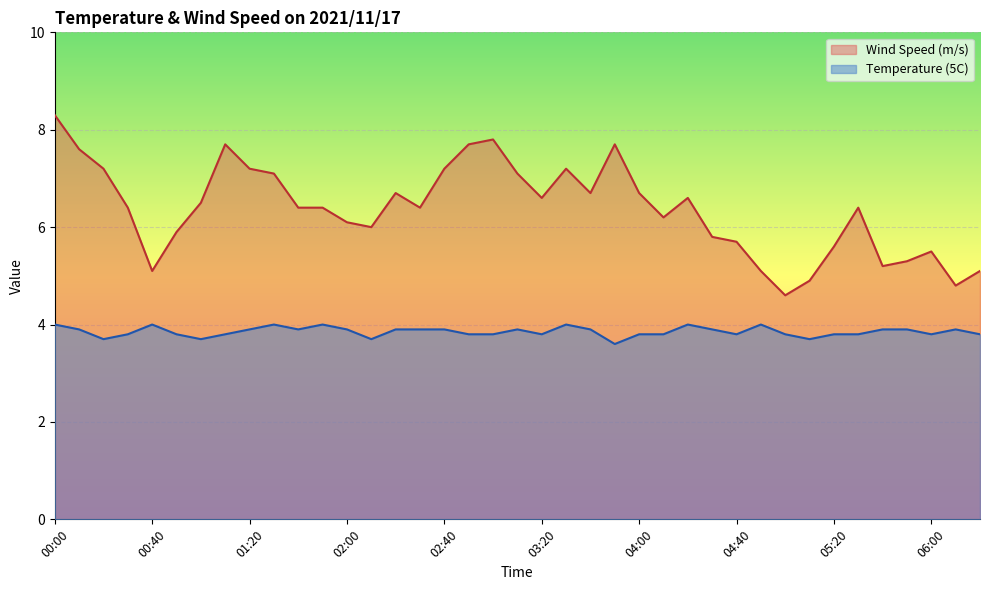

At which category does Wind Speed (m/s) reach its first local valley?

00:40